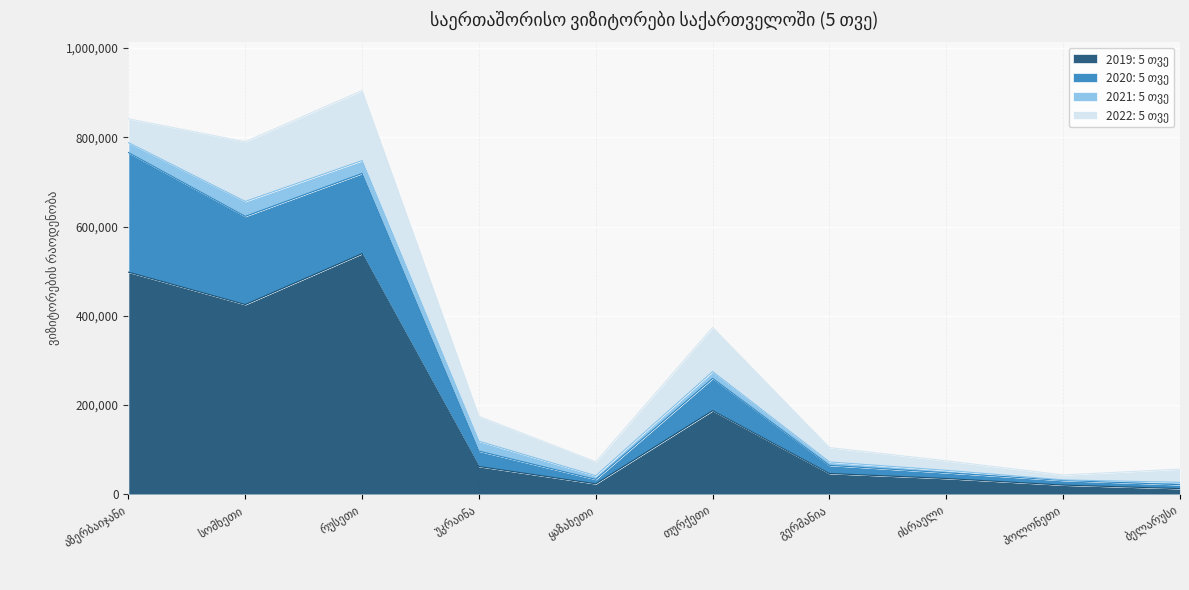

Does the chart display data point markers on the line(s)?

No